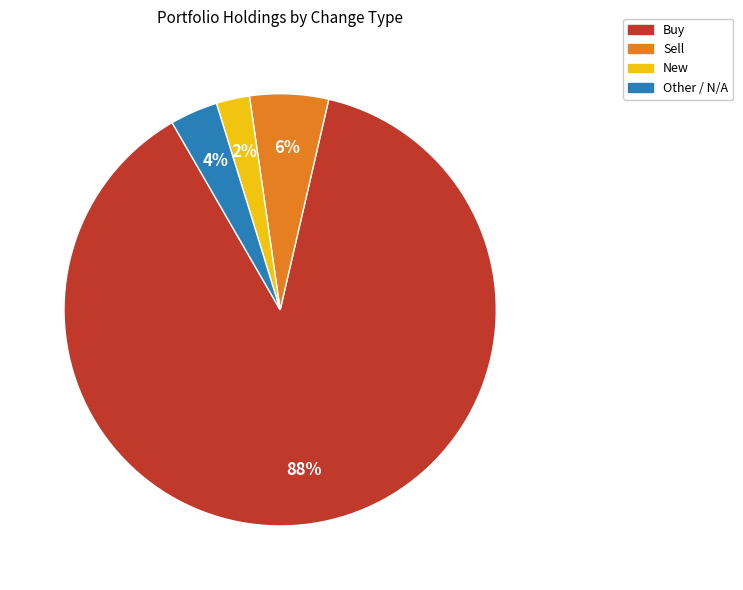

Does any single category account for the majority?

Yes